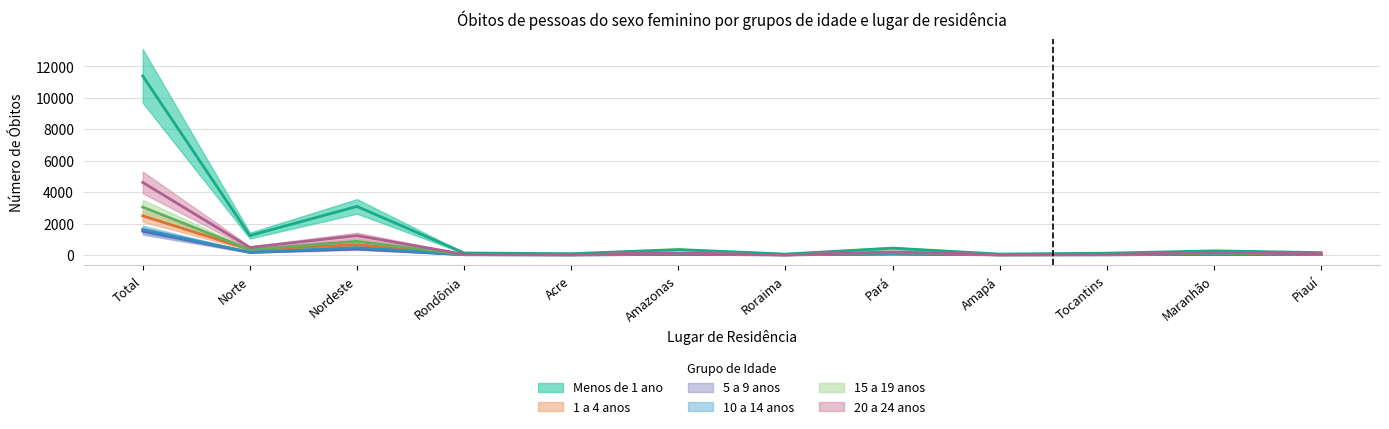

Reading left to right, transcribe all the data shown in this chart.

Menos de 1 ano: 11389	1236	3090	130	85	347	60	437	60	117	264	153
1 a 4 anos: 2489	347	657	28	24	100	12	142	13	28	86	60
5 a 9 anos: 1519	166	384	20	7	40	10	66	7	16	37	40
10 a 14 anos: 1620	180	470	18	9	40	10	73	17	13	59	27
15 a 19 anos: 3047	346	869	27	17	100	12	151	12	27	115	50
20 a 24 anos: 4615	478	1234	48	28	125	10	197	26	44	158	68